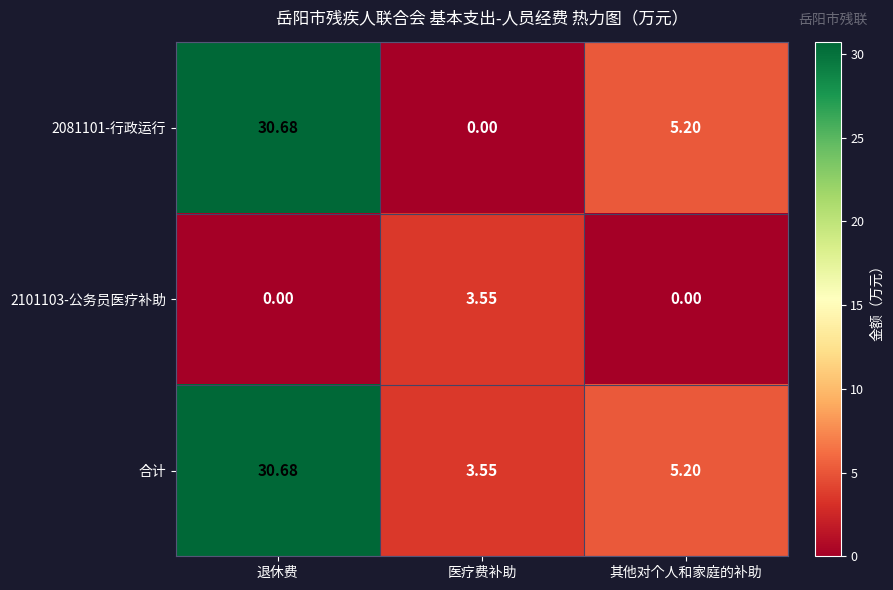

Where does the 合计 series first go above 5?

退休费